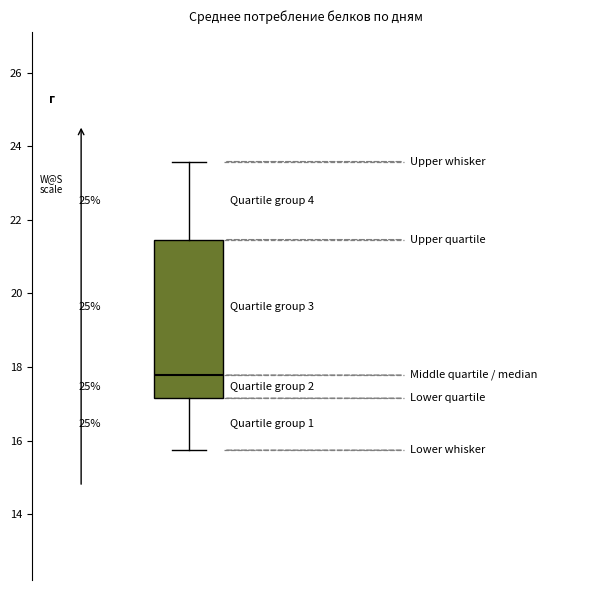

Where is the upper edge of the box on the y-axis? The values are not printed on the chart, so give them approximately, as read against the axis.

21.4